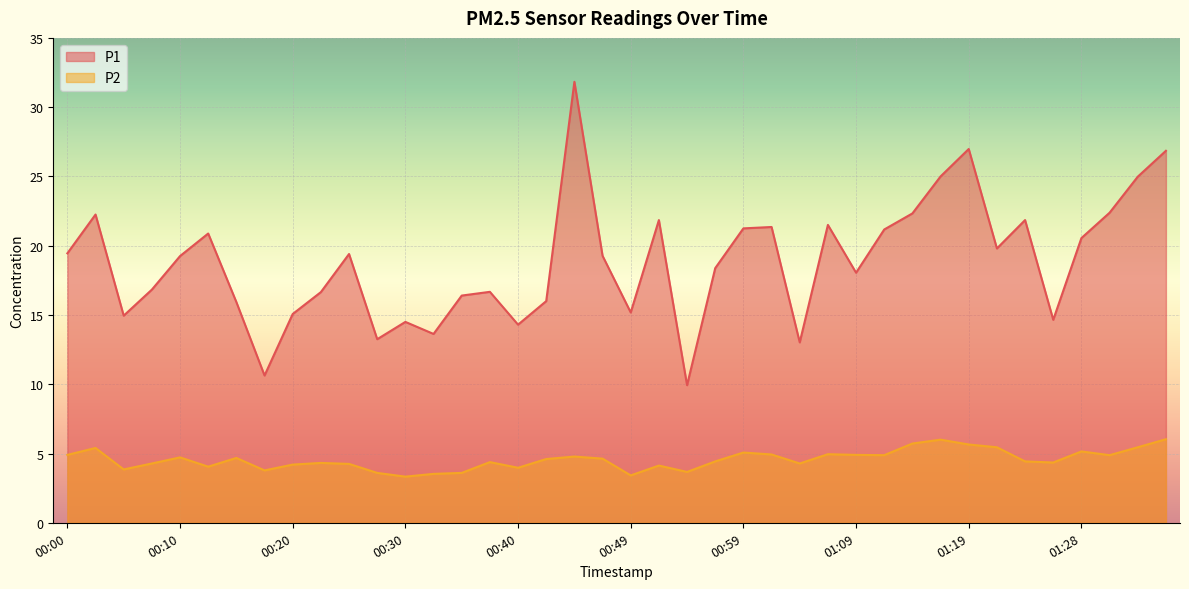

At how many categories does at least one series exceed 23?

5